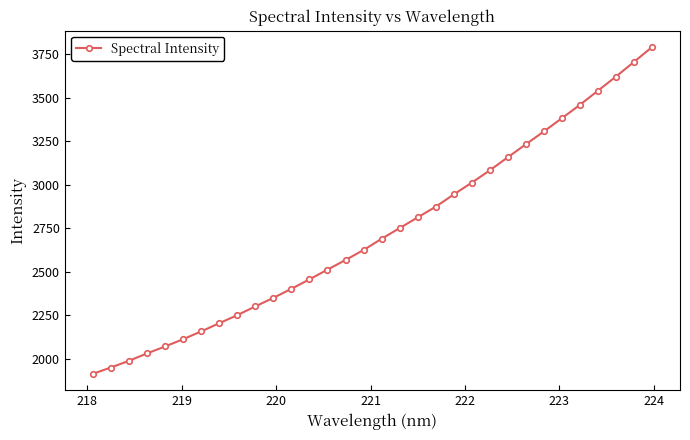

What is the maximum value shown in the chart?

3790.9